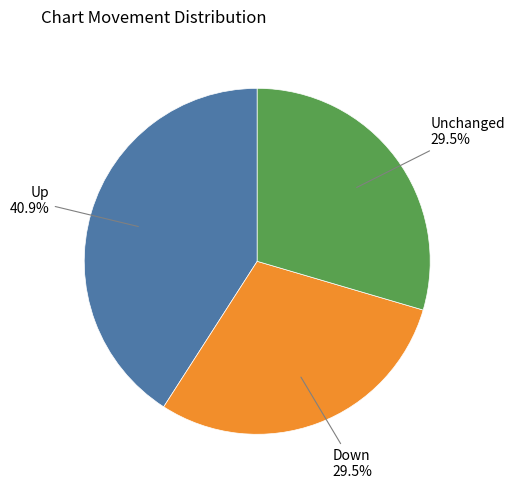

Is there any slice that represents more than half of the pie?

No